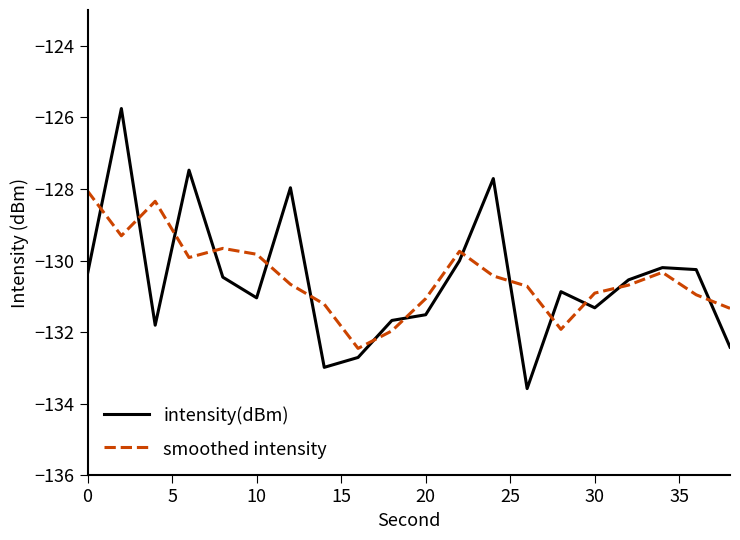

List the series in order of their peak value, lowest first.

smoothed intensity, intensity(dBm)